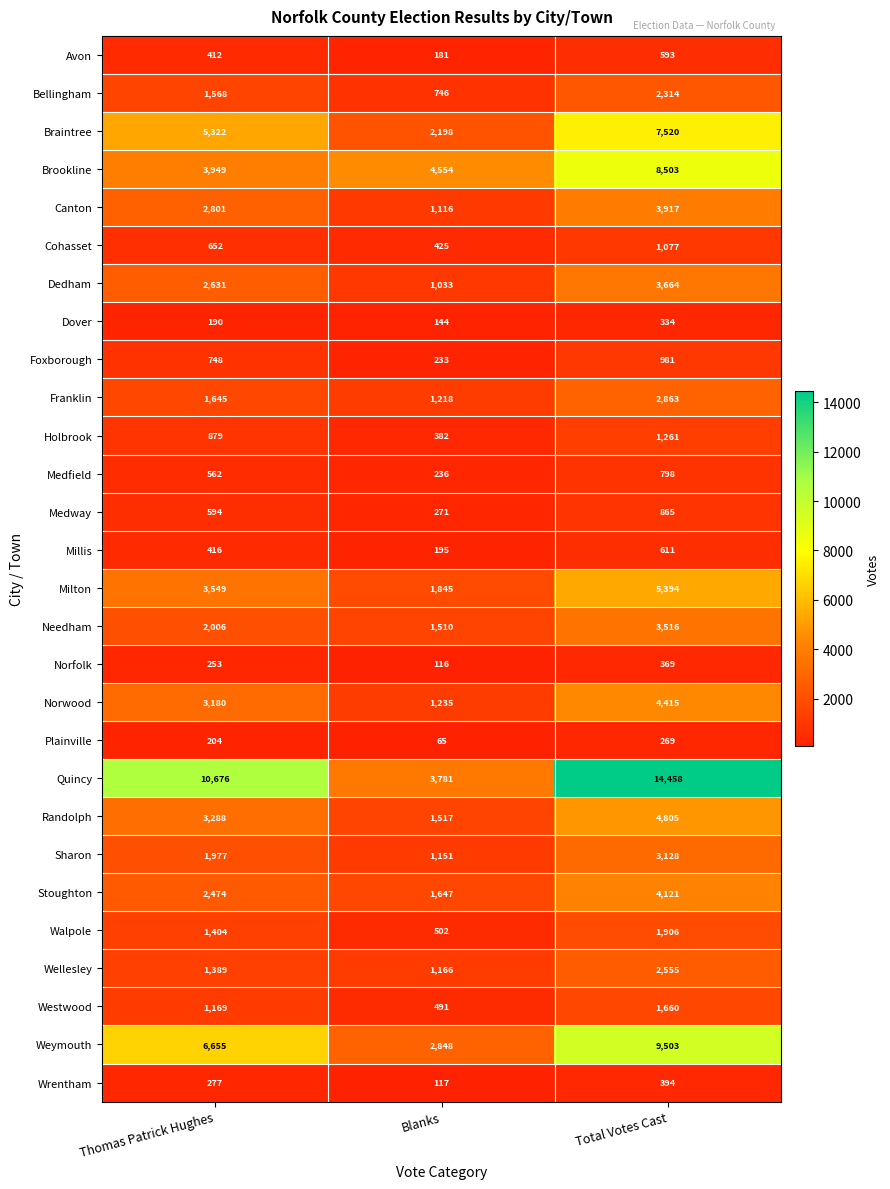

How many series are shown in this chart?

28